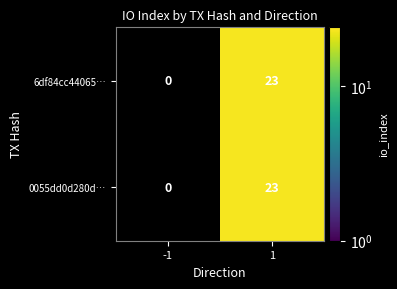

Which category has the highest value across all series?

1